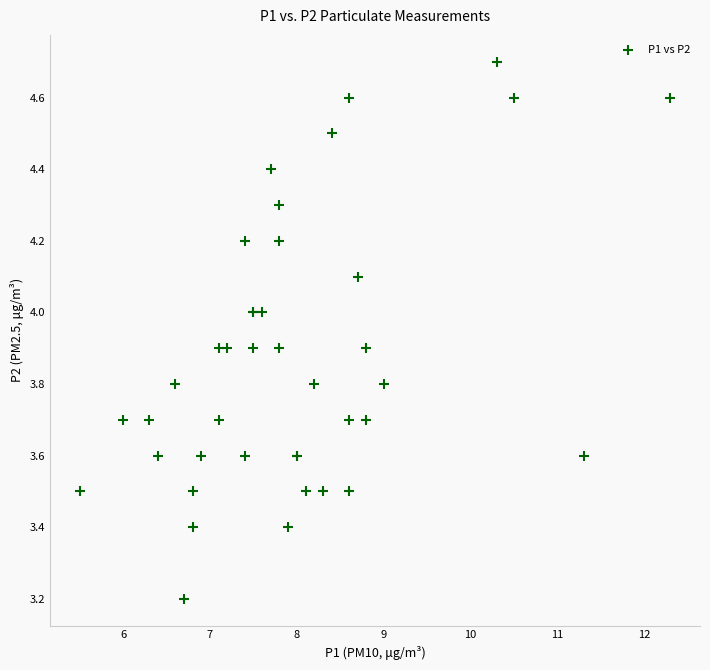

What Y value in the scatter plot is closest to 3?

3.2